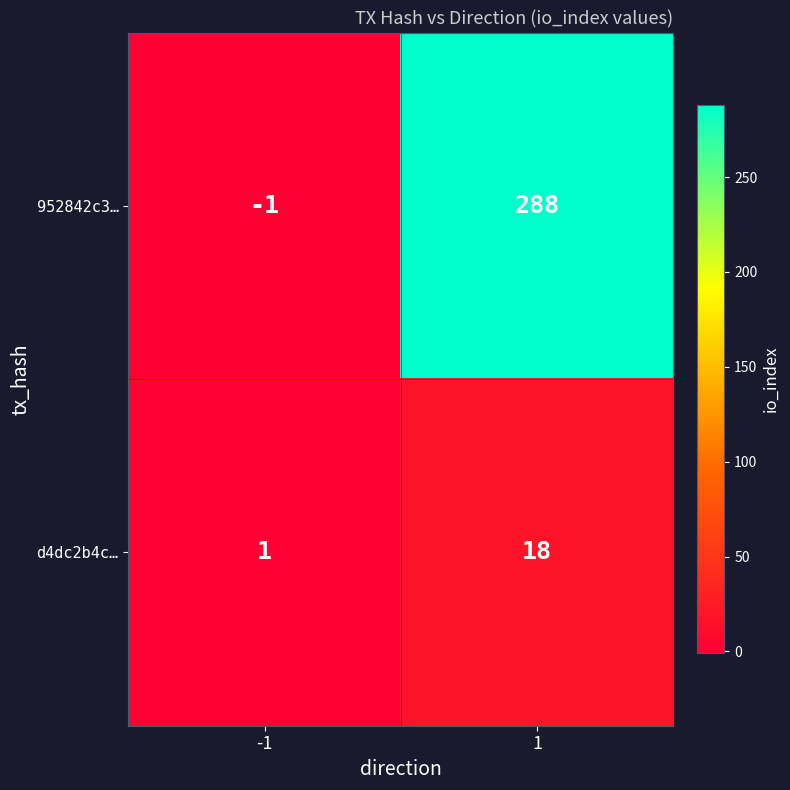

How many distinct data groups are displayed?

2